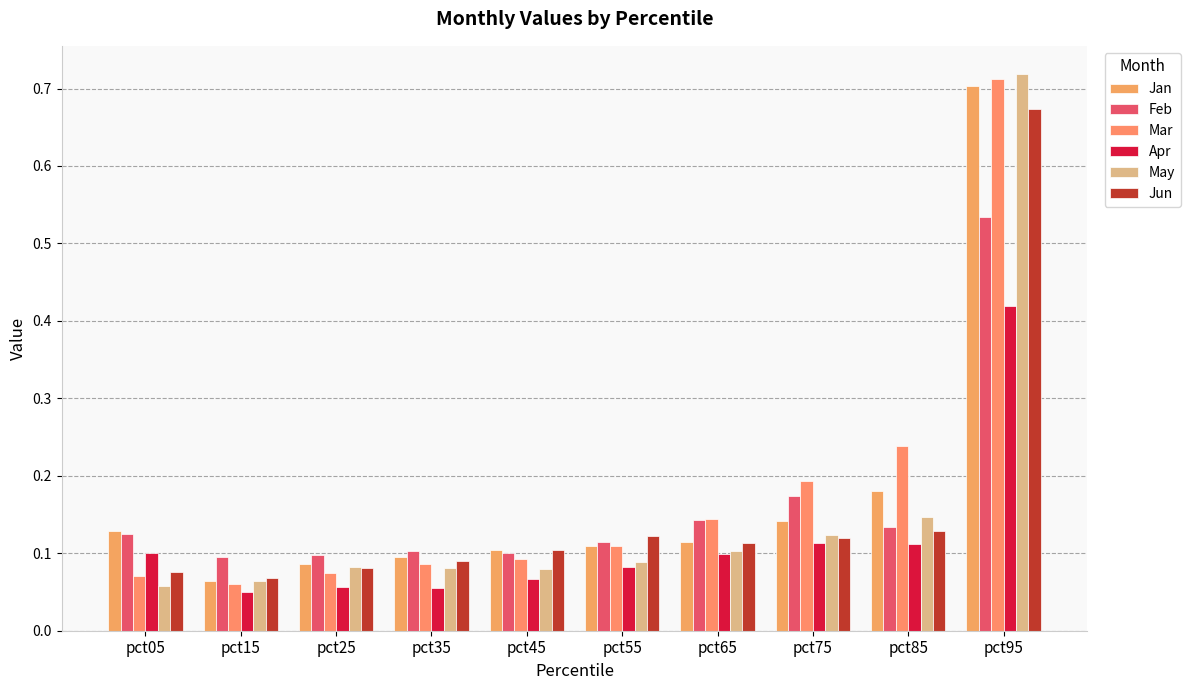

Is it true that Jun equals 0.1 at pct55?

True